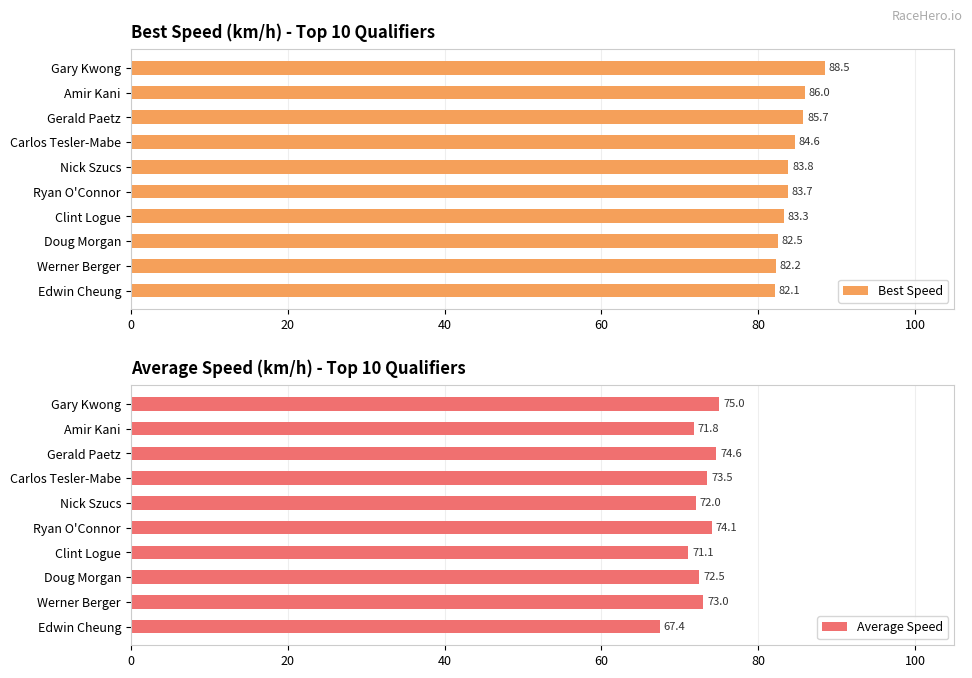

True or false: Best Speed has a value of 88.5 at Gary Kwong.

True